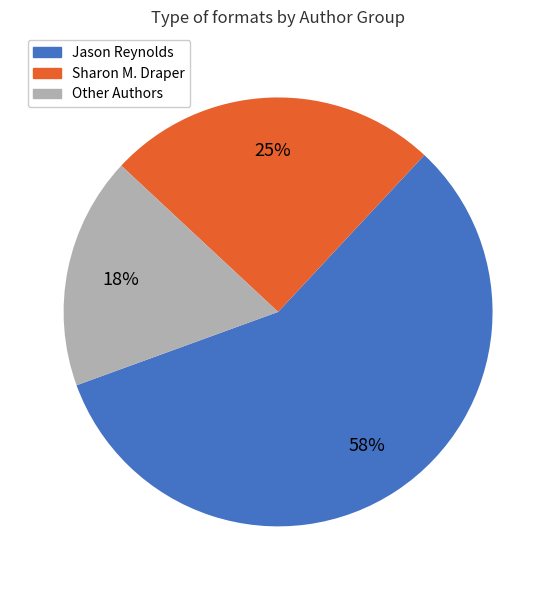

To the nearest percent, what is the average slice percentage?

33%